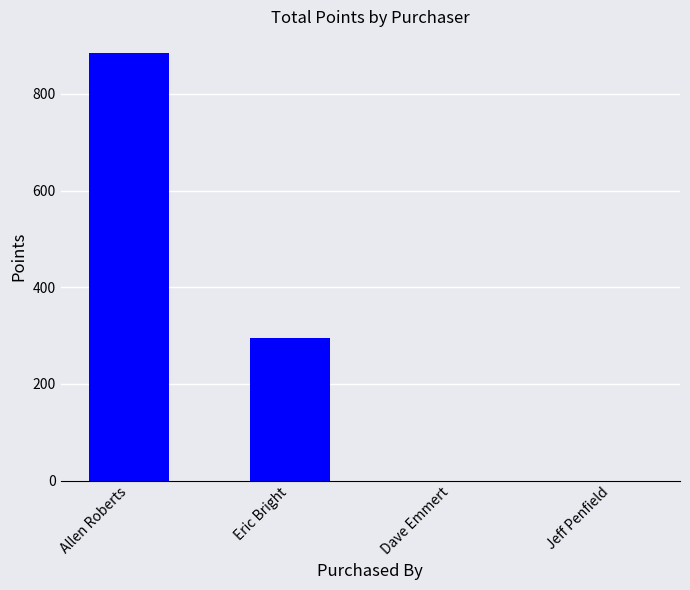

What is the change in value from Allen Roberts to Dave Emmert?

-885